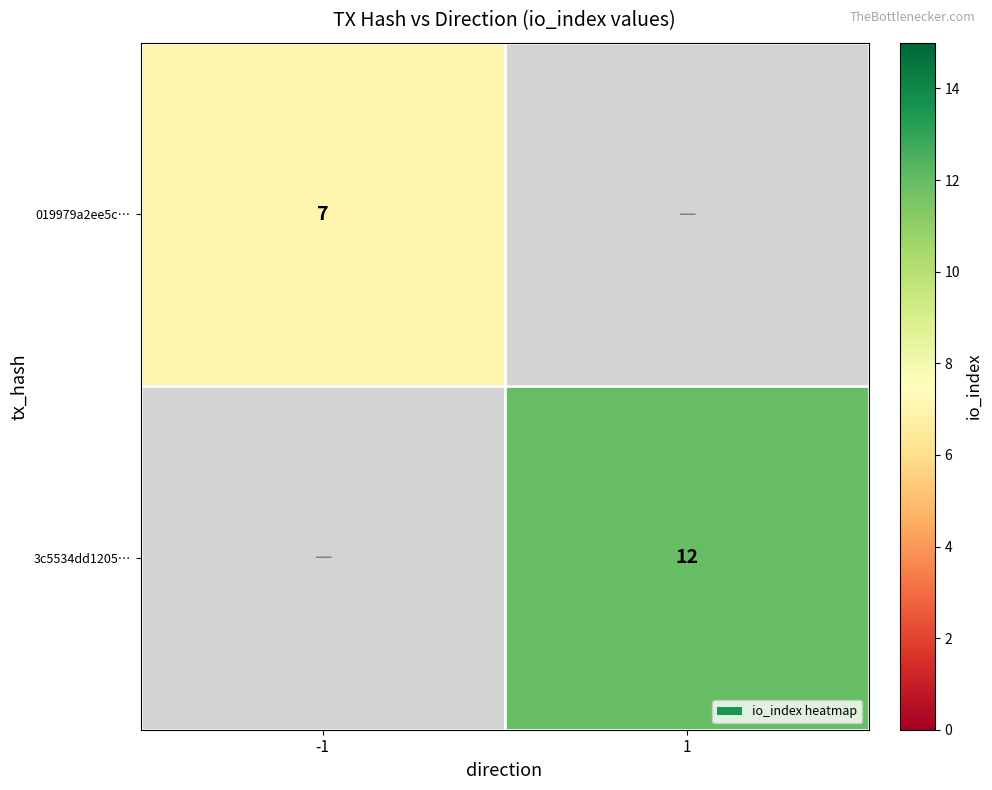

The 019979a2ee5c… series shows 10 at -1. True or false?

False